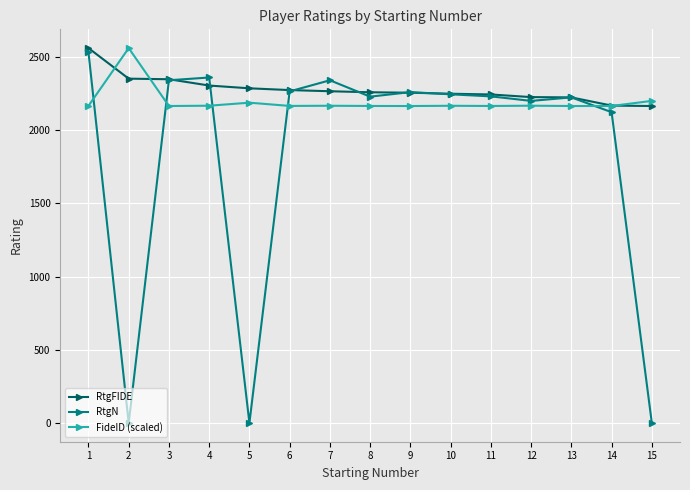

Rank the series by their average value, from highest to lowest.

RtgFIDE, FideID (scaled), RtgN